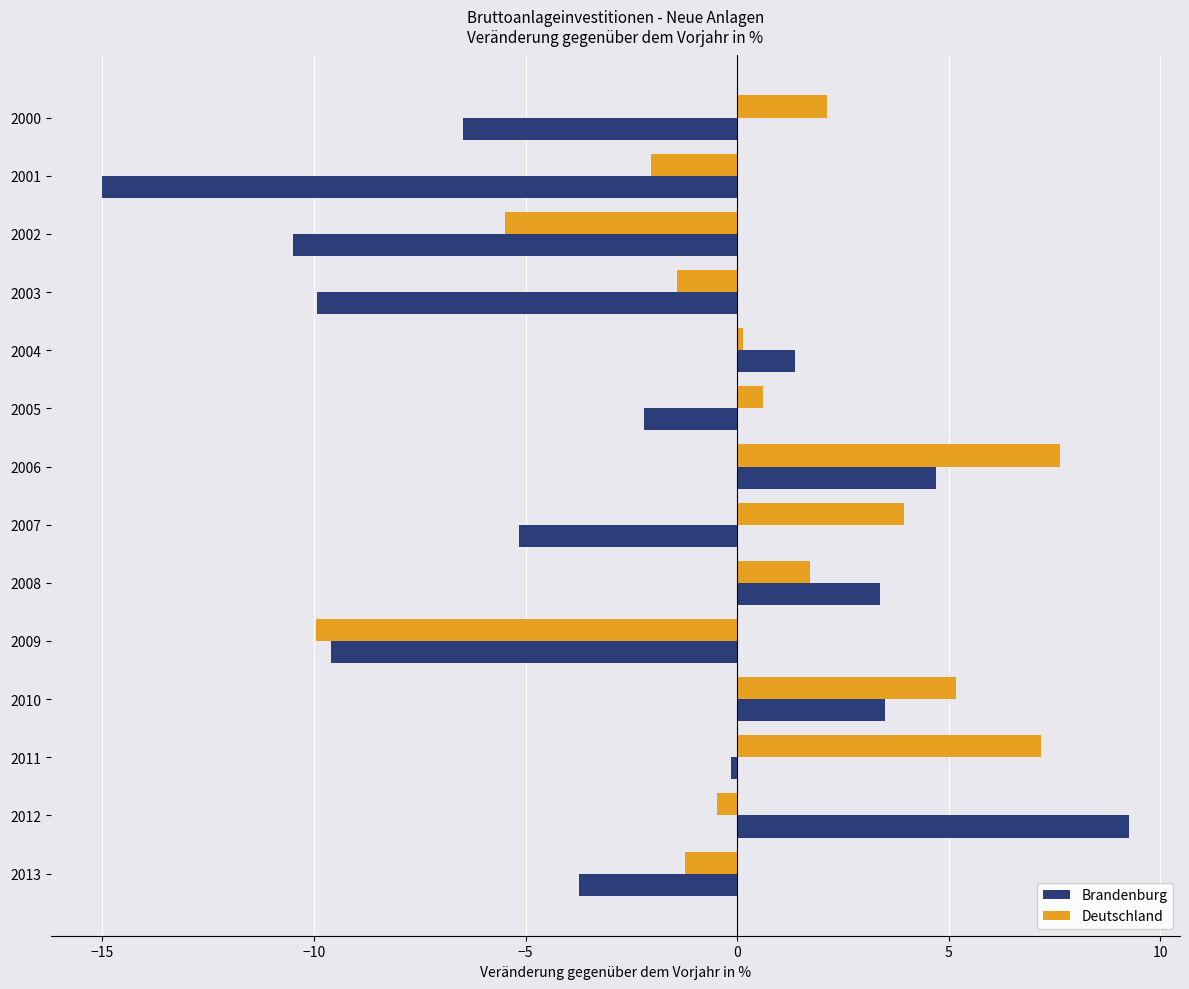

Which category has the lowest value in the Brandenburg series?

2001